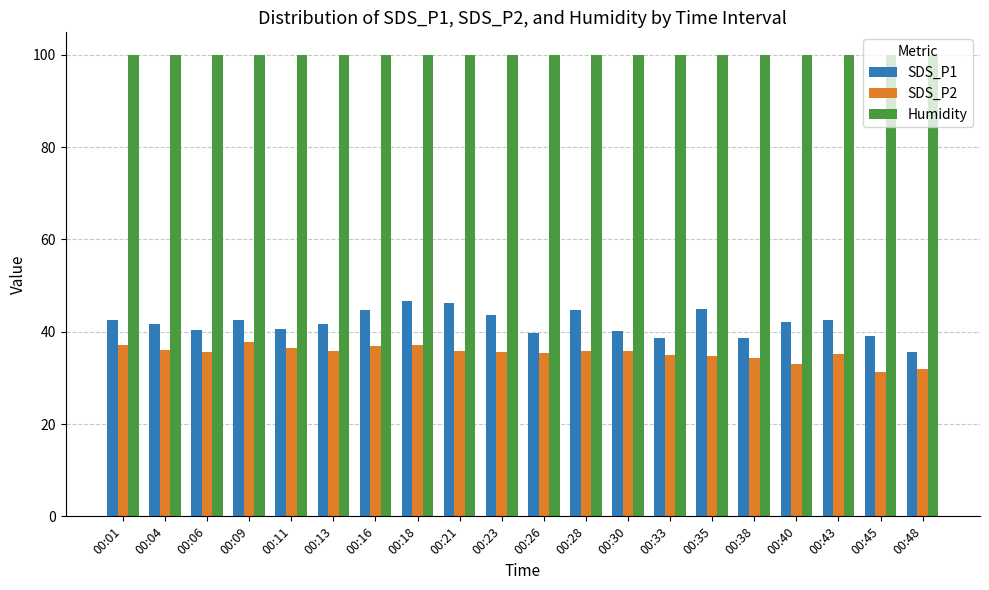

True or false: SDS_P2 has a value of 53.0 at 00:04.

False